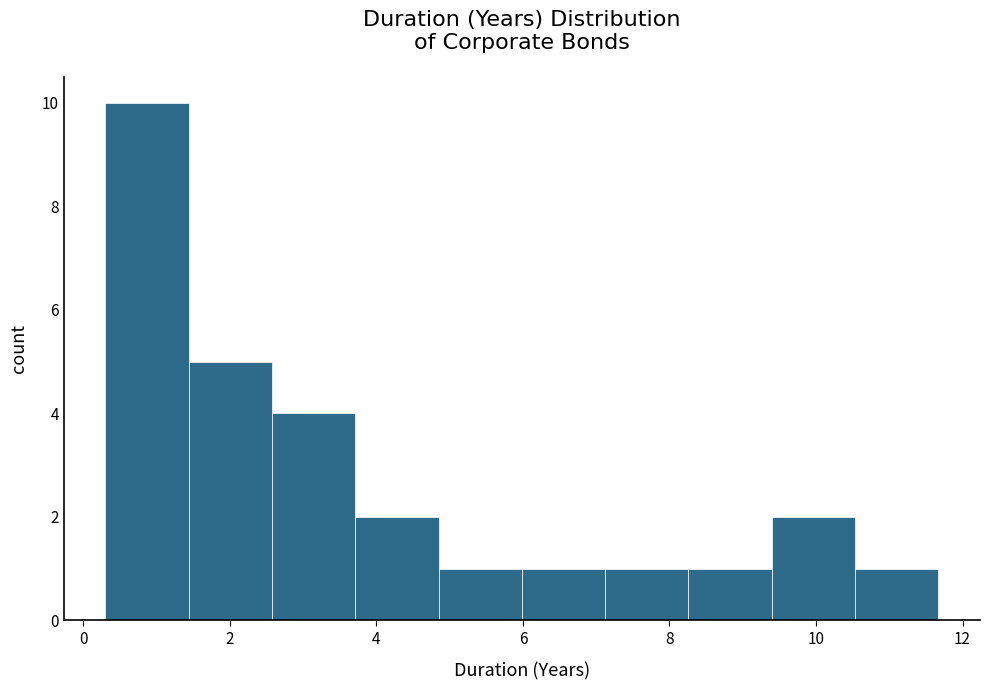

How tall is the bar that spans 7.2 to 8.2 on the x-axis? Neither the bar edges nor the heights are printed on the chart, so give them approximately, as read against the axes.

1